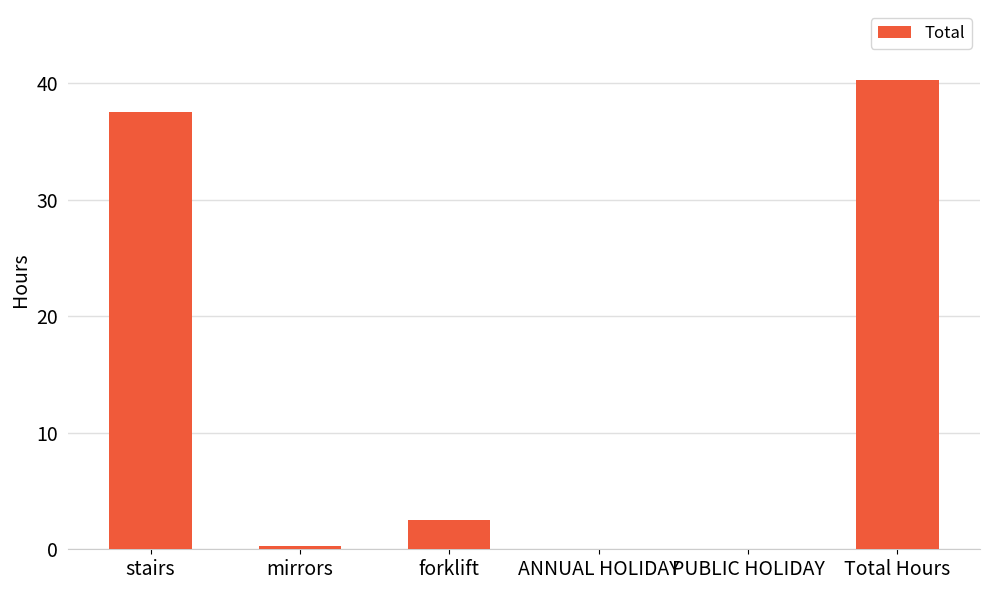

The value at forklift is 2.5. True or false?

True